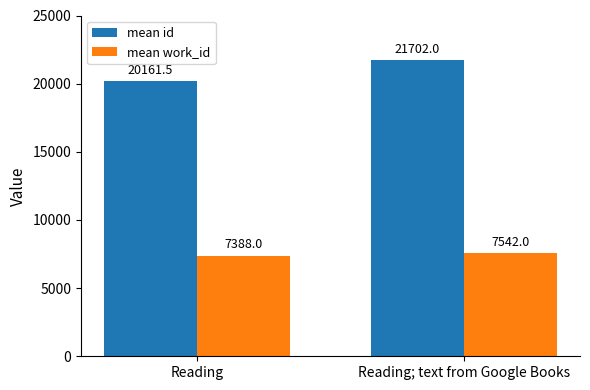

At which label is mean work_id closest to 7465?

Reading